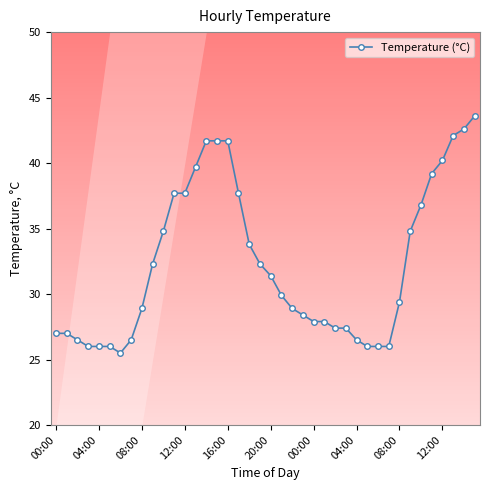

How many distinct data groups are displayed?

1